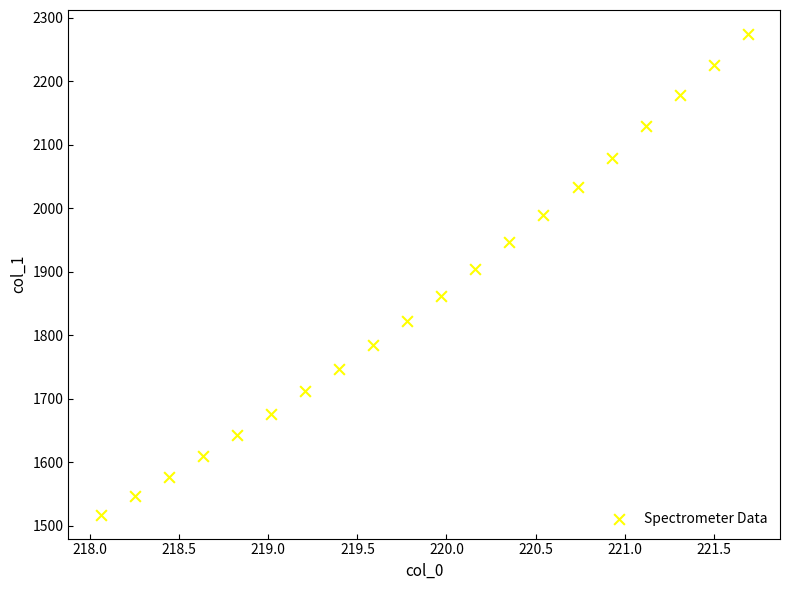

What is the range of X values (max minus min)?

3.6